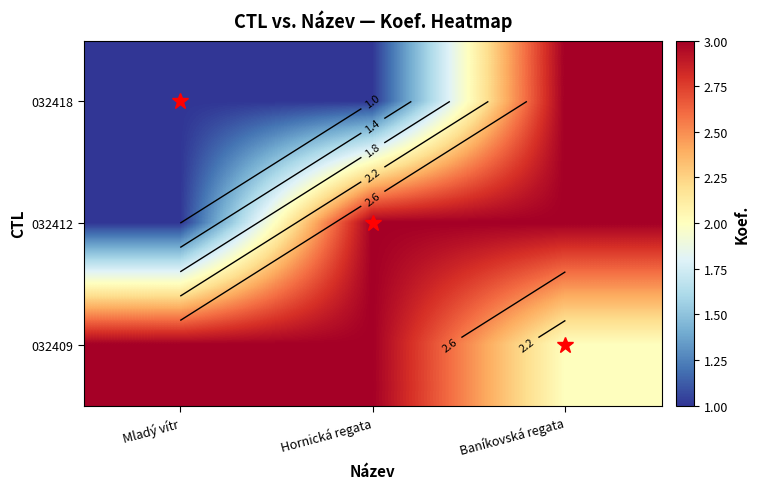

Which has a higher value, Hornická regata or Mladý vítr?

Hornická regata